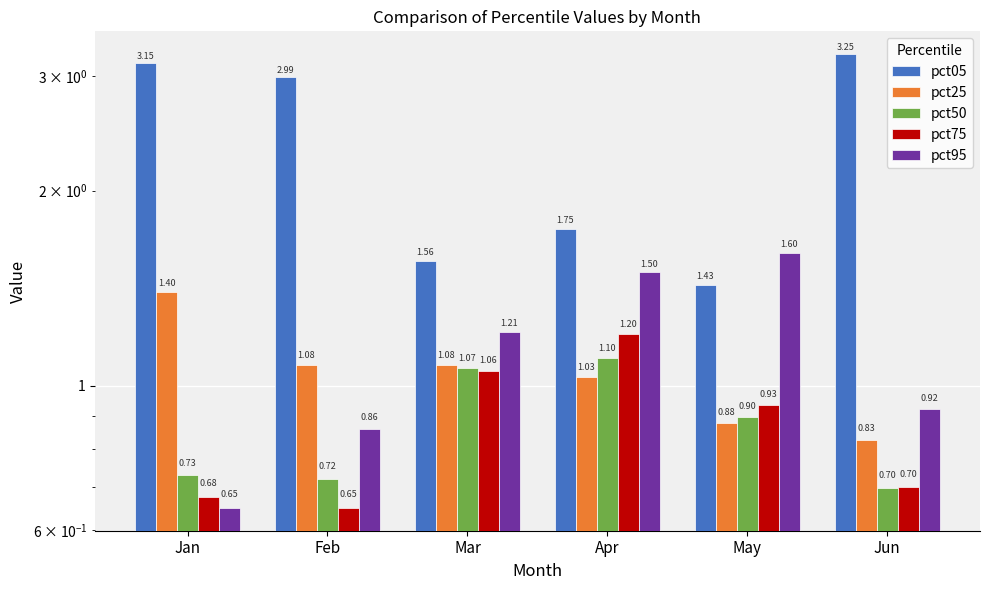

Reading right to left, what are all the values shown in this chart?

pct05: 3.2	1.4	1.7	1.6	3.0	3.1
pct25: 0.8	0.9	1.0	1.1	1.1	1.4
pct50: 0.7	0.9	1.1	1.1	0.7	0.7
pct75: 0.7	0.9	1.2	1.1	0.6	0.7
pct95: 0.9	1.6	1.5	1.2	0.9	0.6